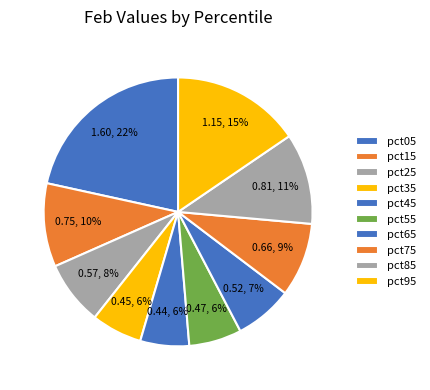

Rank the categories by value from lowest to highest.

pct45, pct35, pct55, pct65, pct25, pct75, pct15, pct85, pct95, pct05